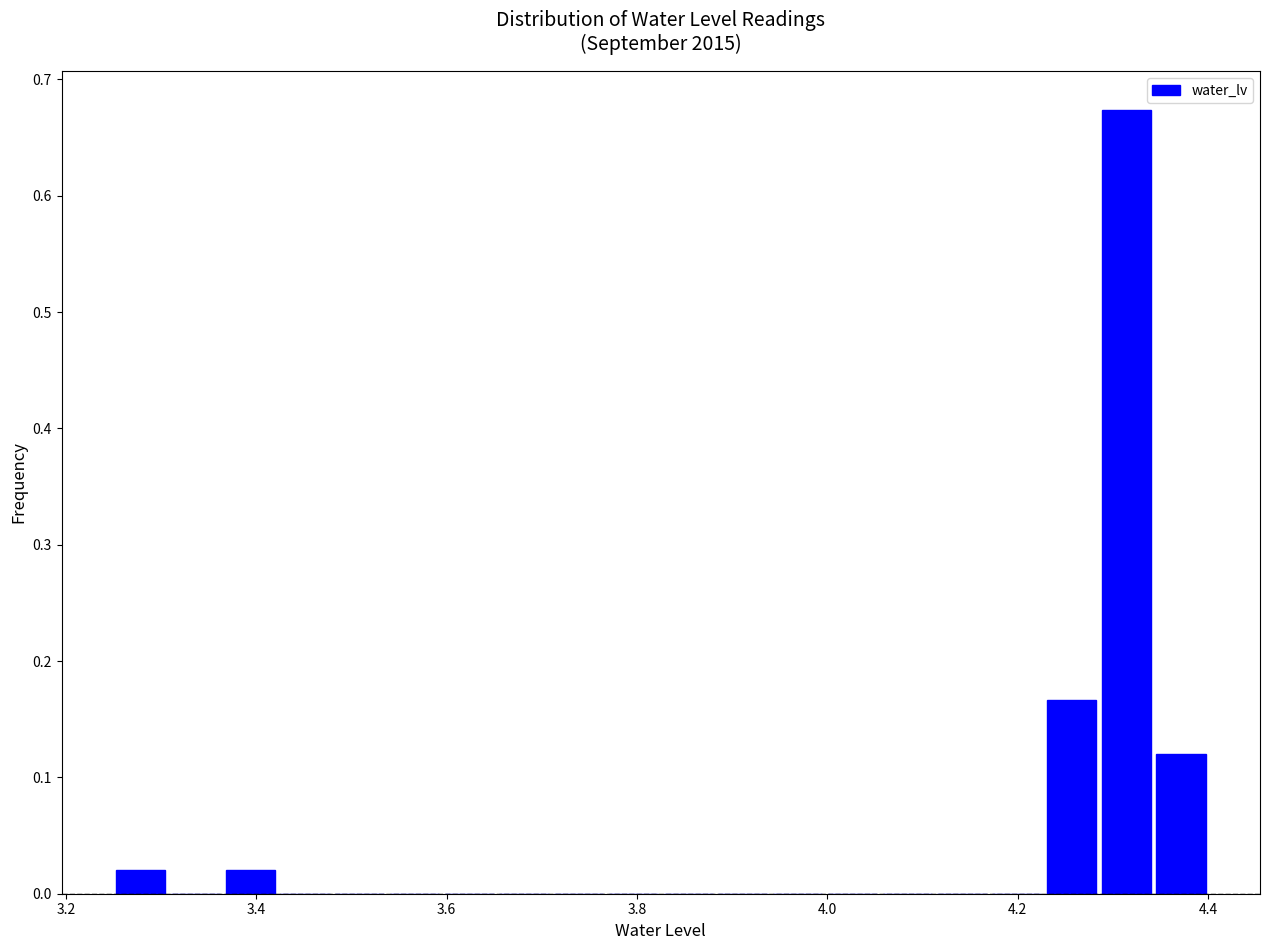

Around what value on the x-axis is the tallest bar? Give the approximate position of its centre, as read against the axis.

4.32